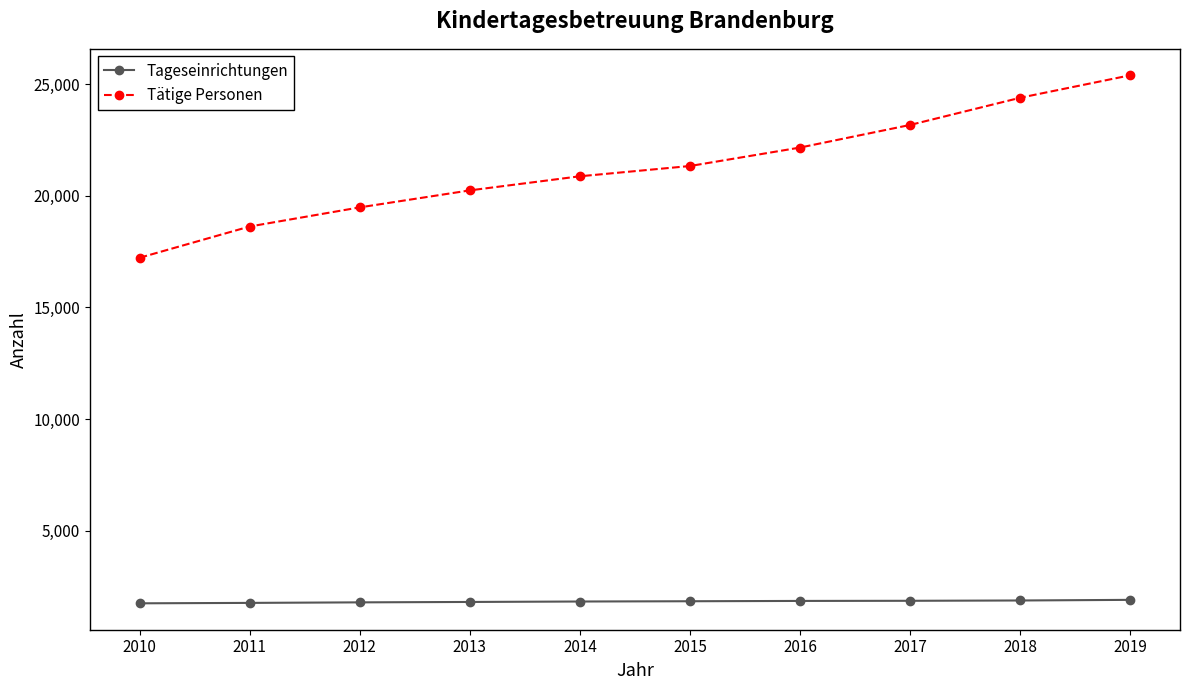

True or false: Tätige Personen has a value of 20244 at 2013.

True